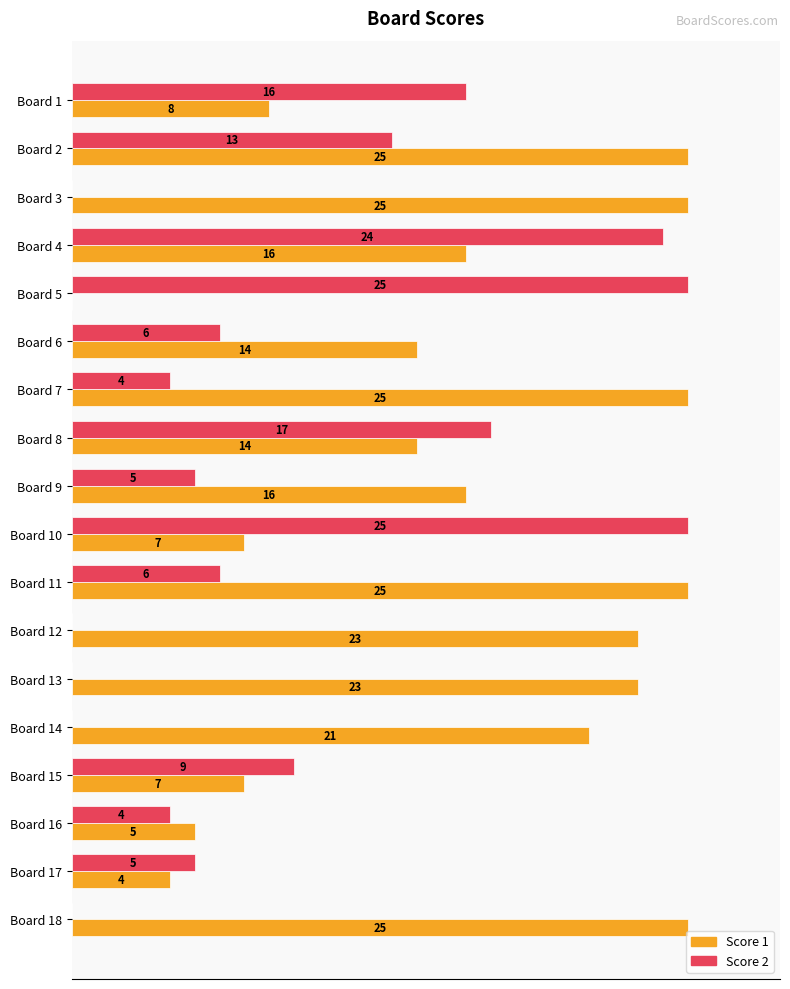

Which series has the largest total across all categories?

Score 1